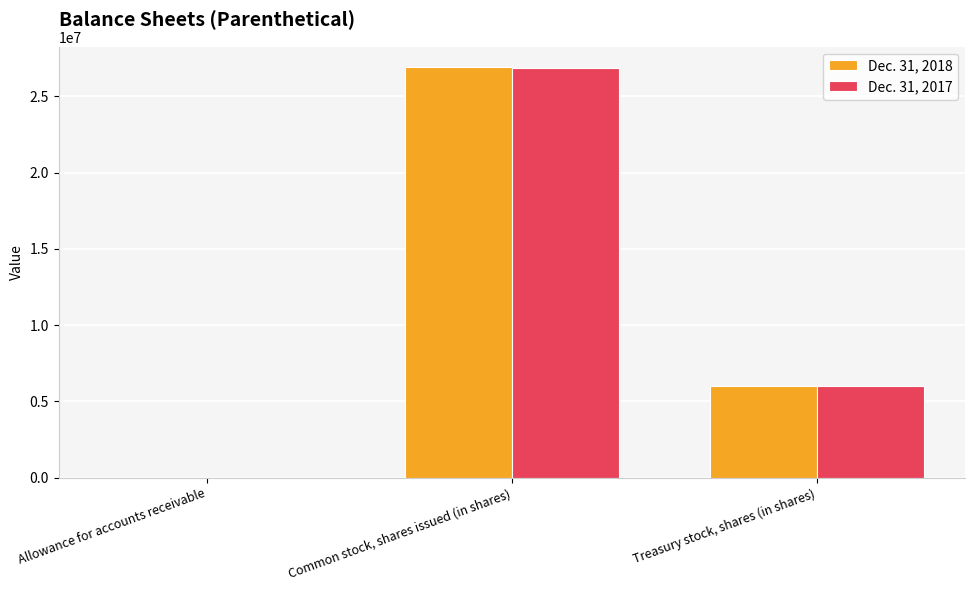

Which series changed the most between Allowance for accounts receivable and Common stock, shares issued (in shares)?

Dec. 31, 2018